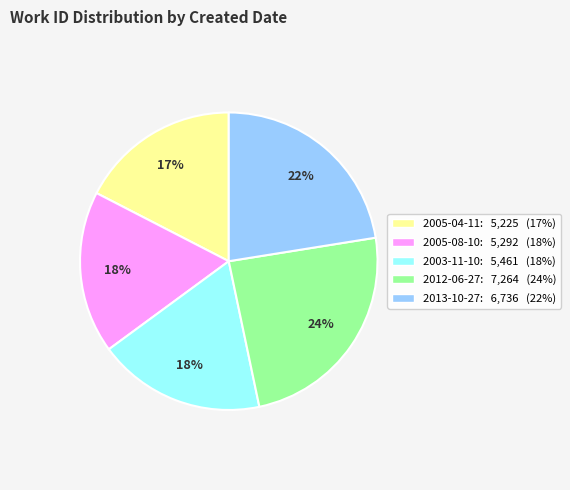

Between 2013-10-27 and 2005-04-11, which is larger?

2013-10-27